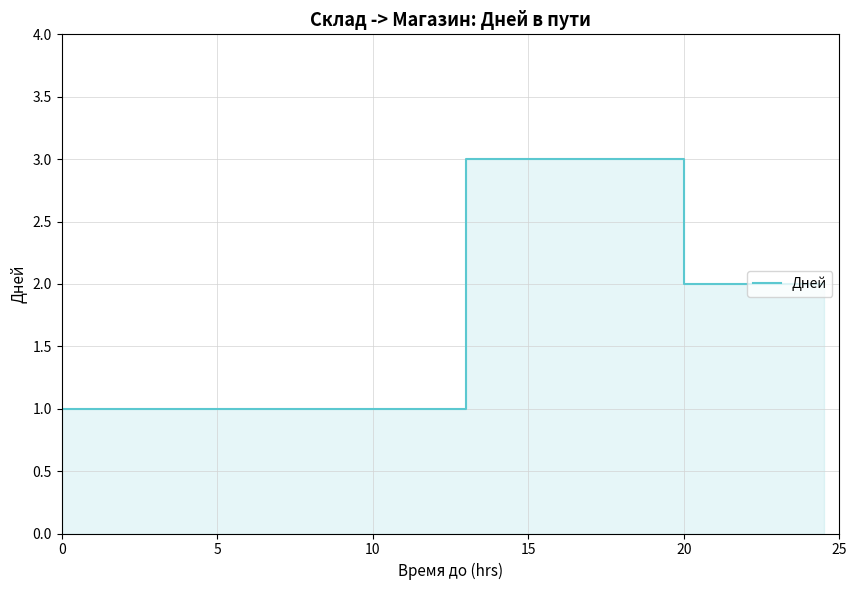

Does the chart have visible grid lines?

Yes